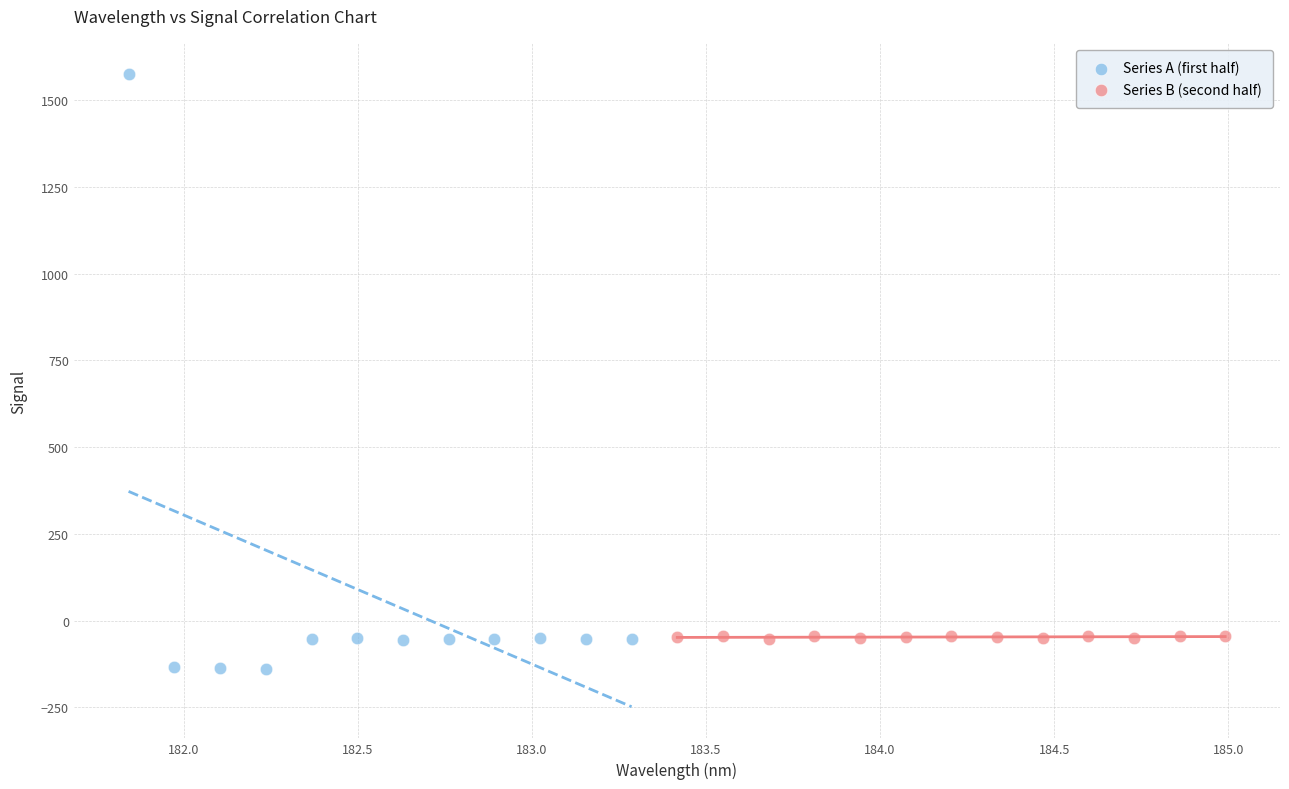

Which series contains the highest Y value?

Series A (first half)